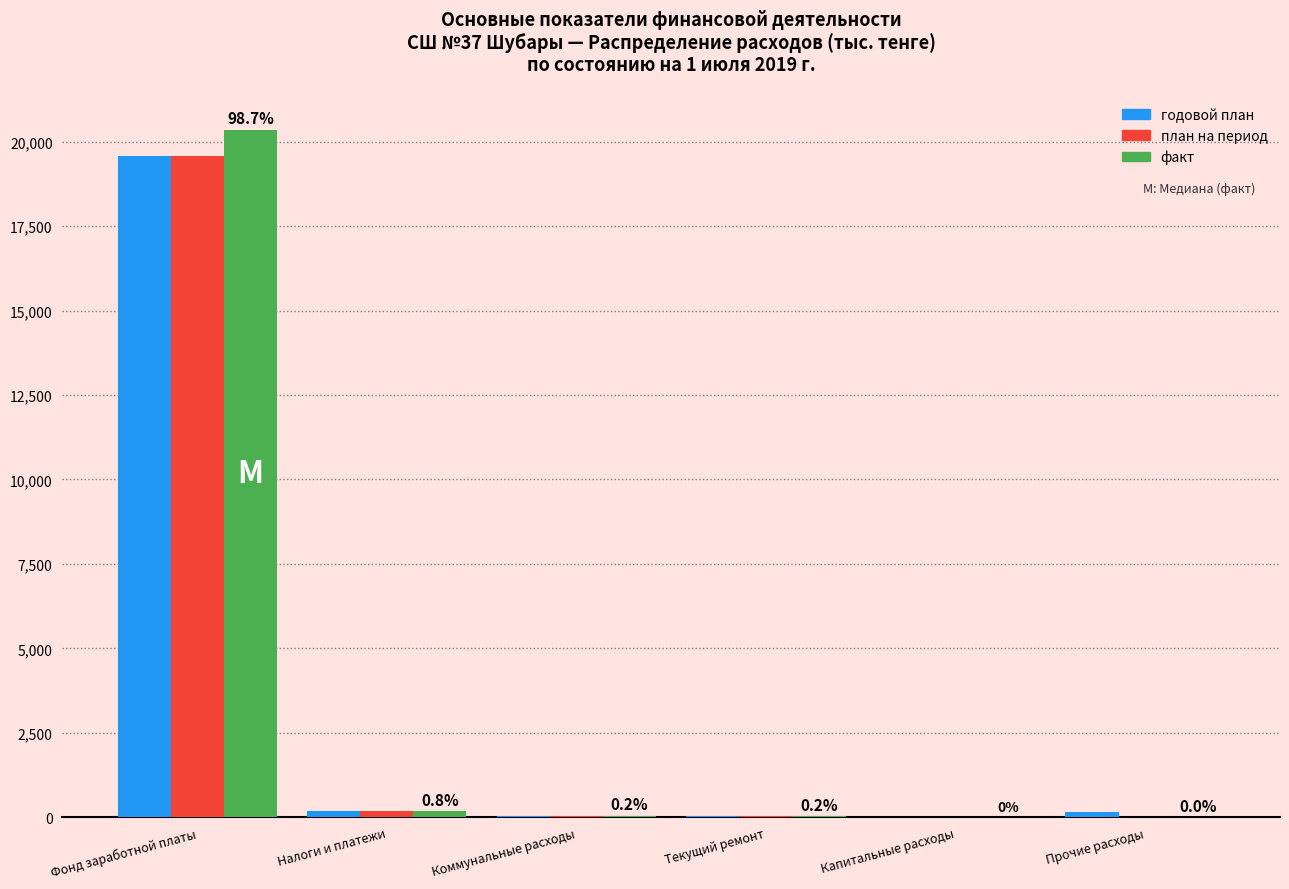

Which series changed the most between Фонд заработной платы and Налоги и платежи?

факт